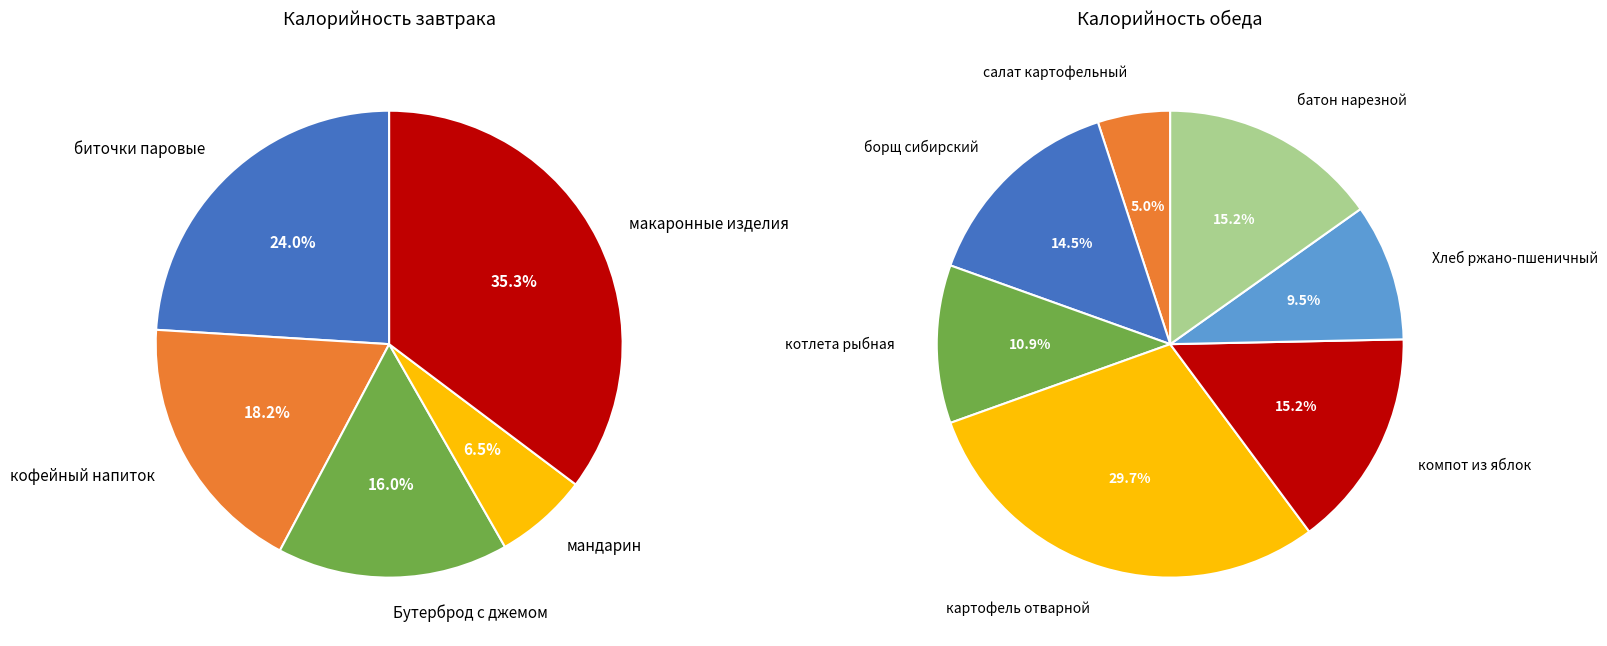

Which has a higher value, салат картофельный or кофейный напиток?

кофейный напиток